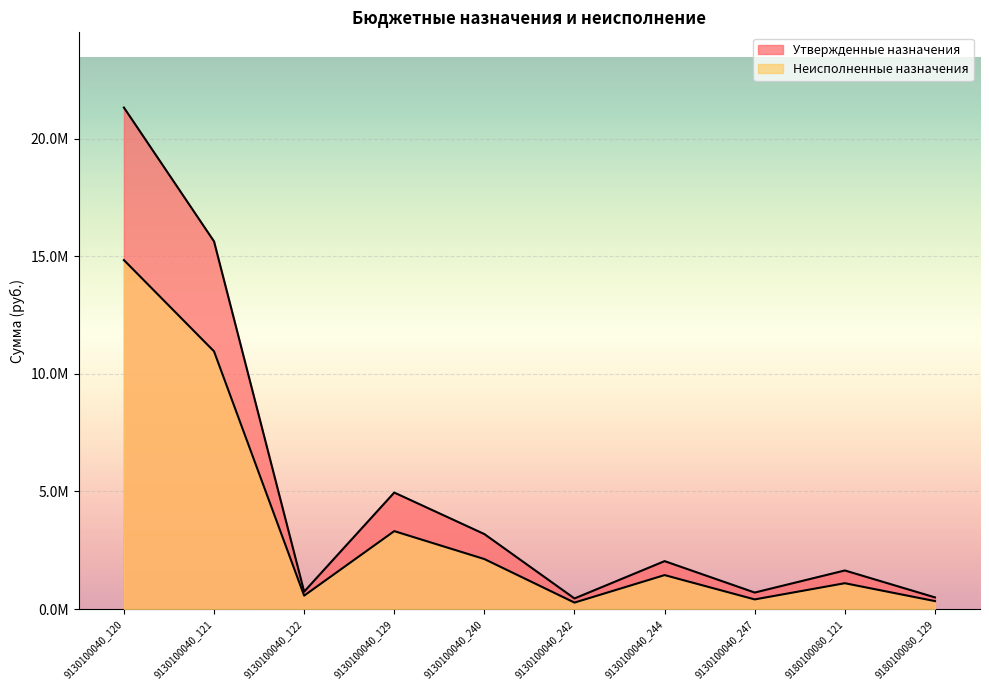

Which category has the highest value in the Неисполненные назначения series?

9130100040_120